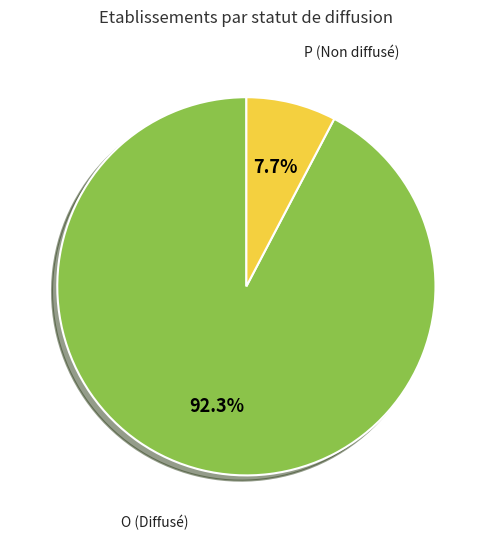

What percentage is the O slice, to the nearest percent?

92%